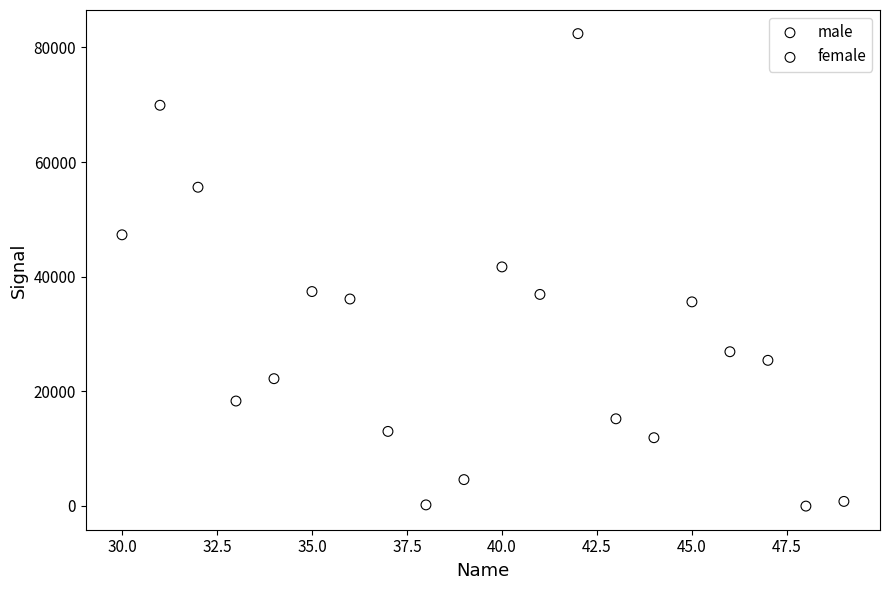

Which series has the largest Y range (max minus min)?

female